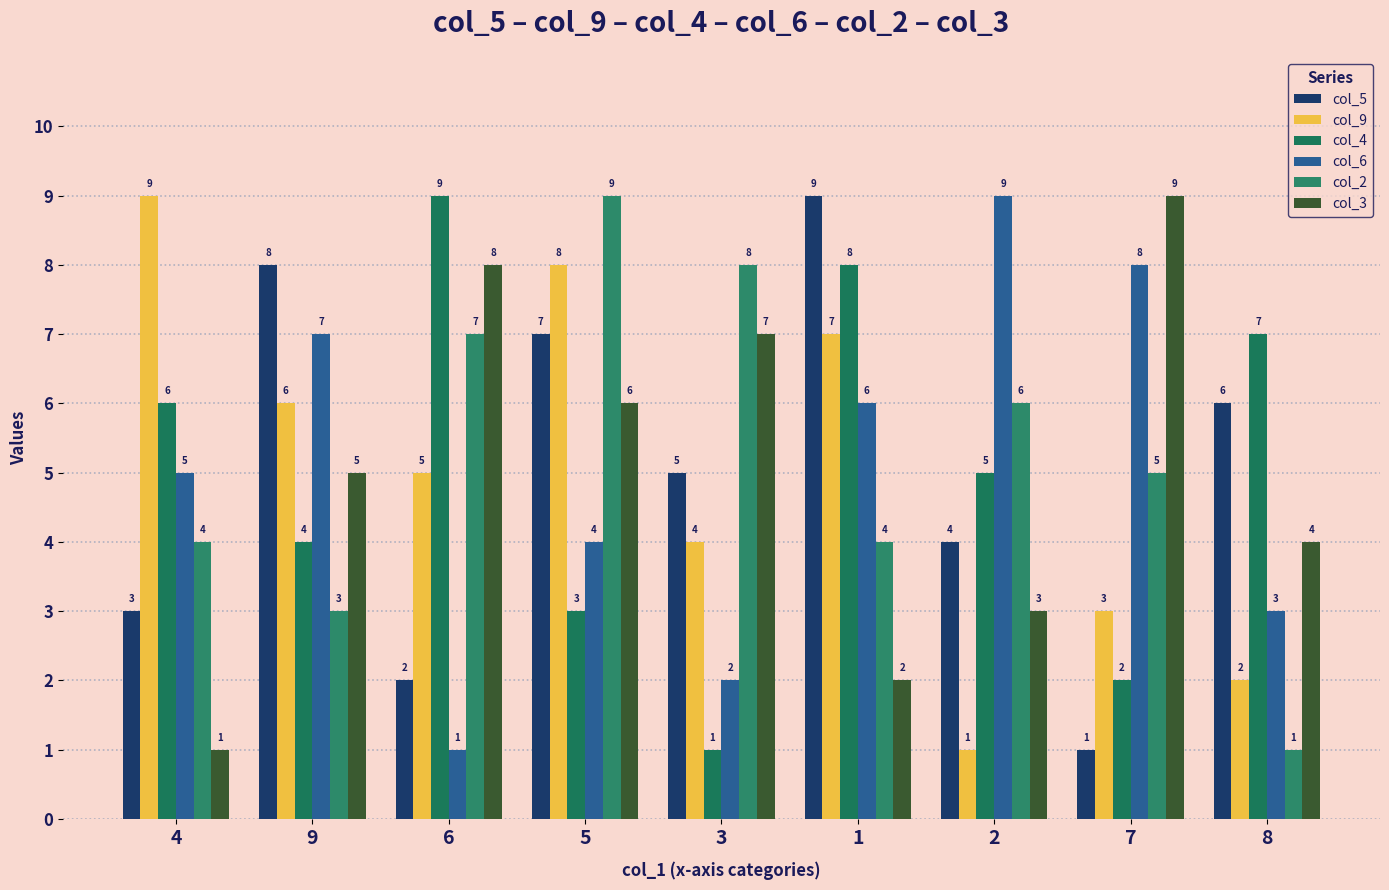

Which category has the highest value across all series?

1